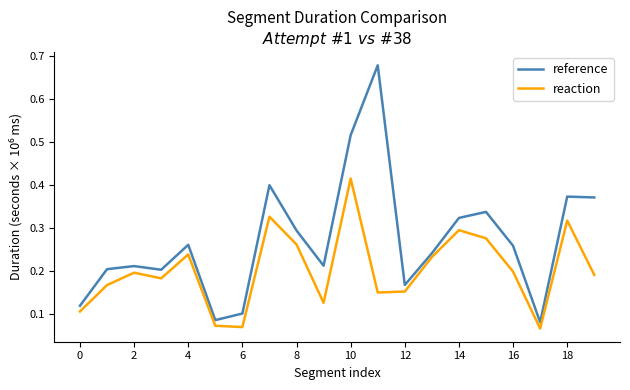

True or false: reference has more than 1 points higher than both neighbors.

True